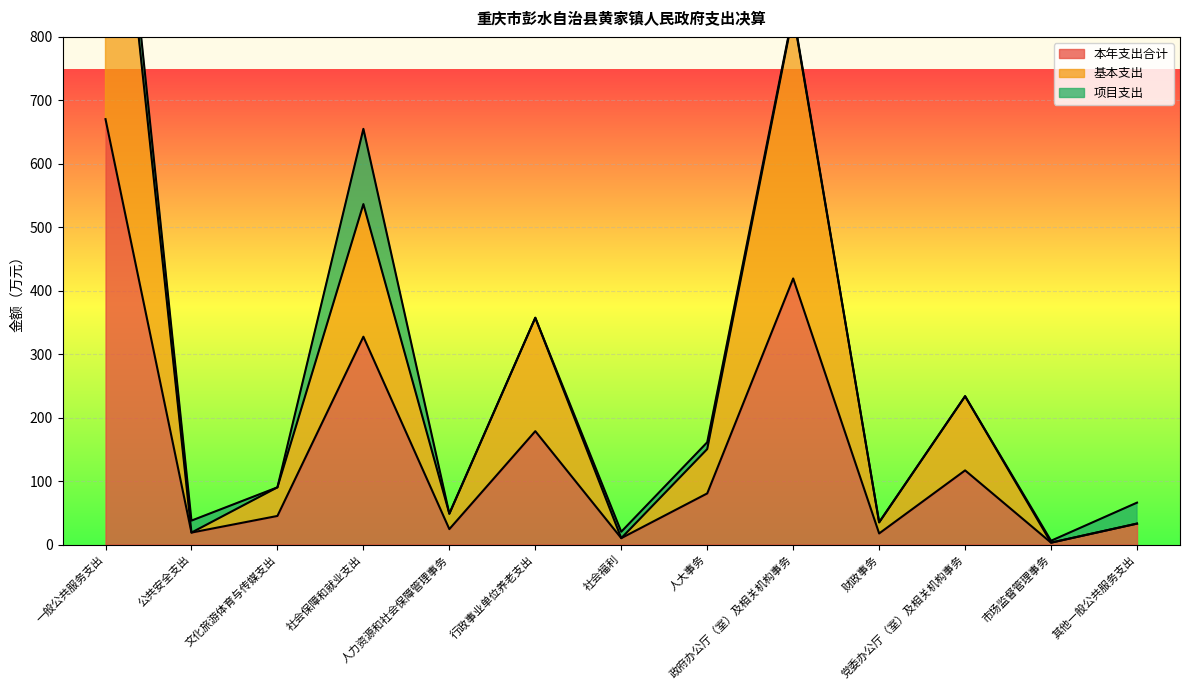

At which category does 基本支出 reach its first local valley?

公共安全支出